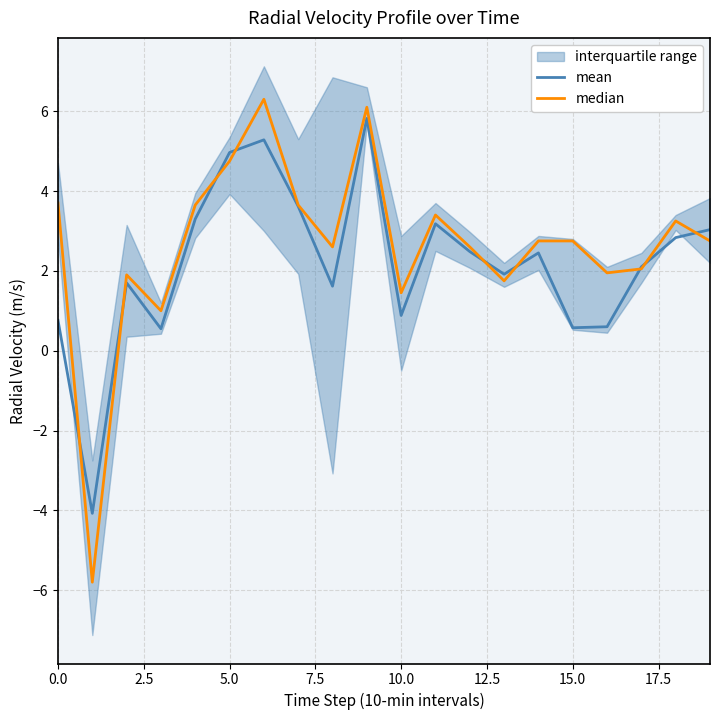

After their last crossing, which series has the higher values: mean or median?

mean